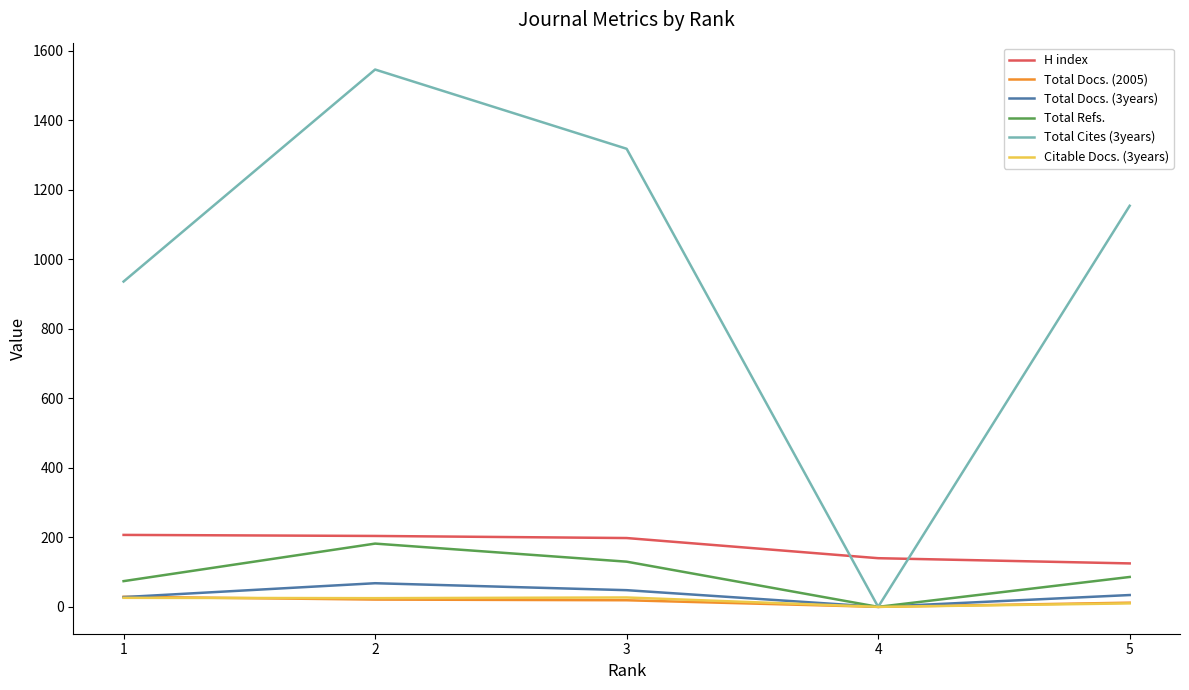

True or false: H index and Citable Docs. (3years) intersect in this chart.

False